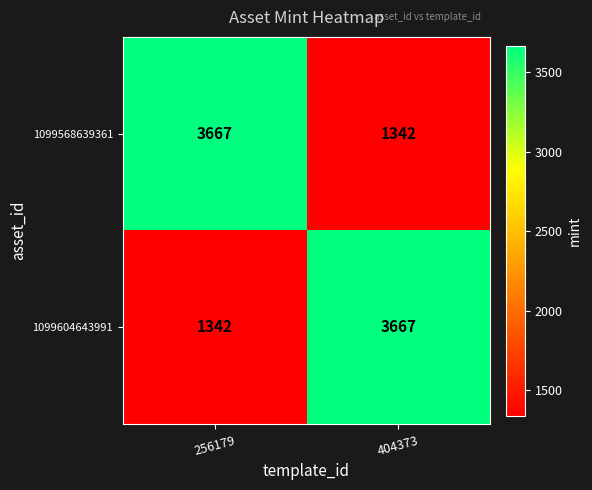

Reading right to left, extract all data points from this chart.

1099568639361: 1342	3667
1099604643991: 3667	1342